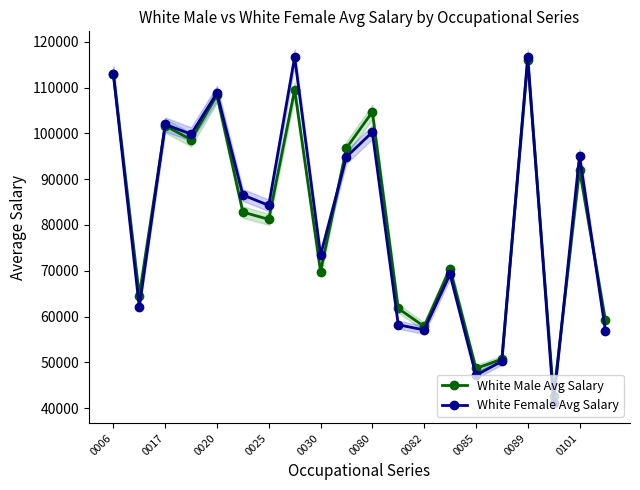

At which label does White Male Avg Salary first exceed 82798?

0006